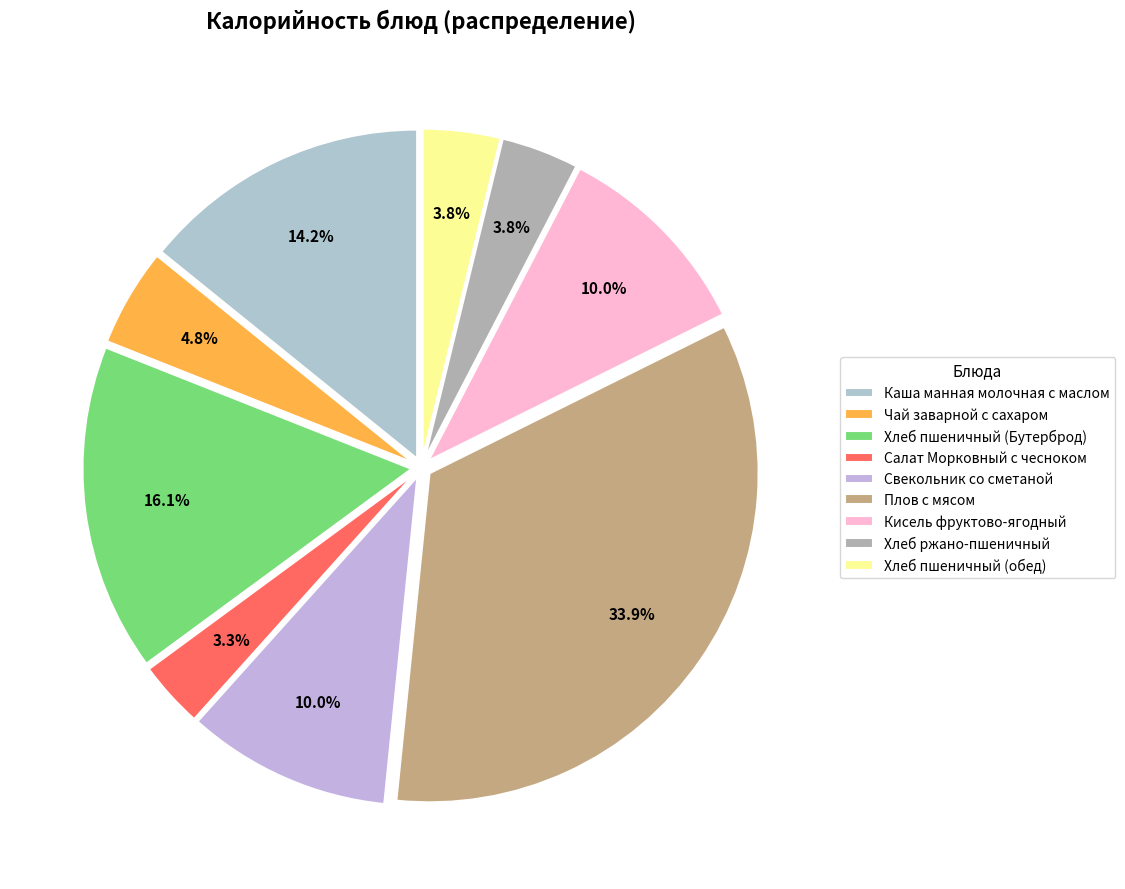

Count the number of slices in the pie.

9